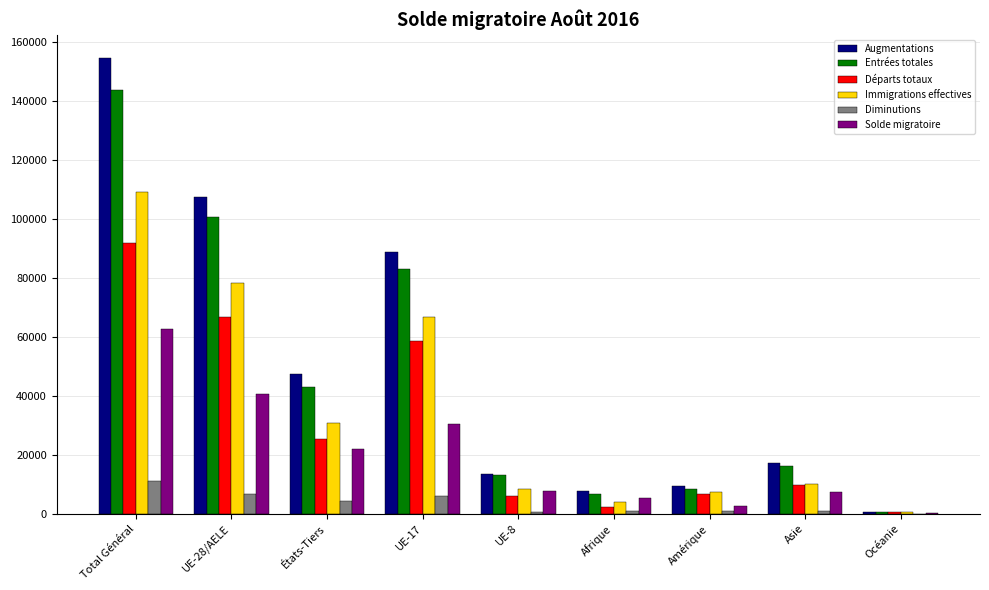

Is it true that Diminutions equals 4981 at Total Général?

False